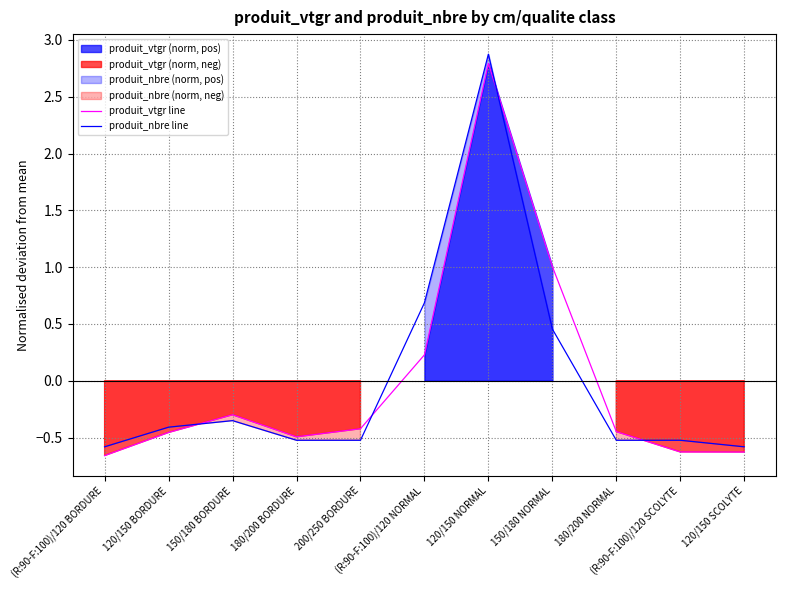

Between (R:90-F:100)/120 BORDURE and 180/200 NORMAL, which is larger?

180/200 NORMAL